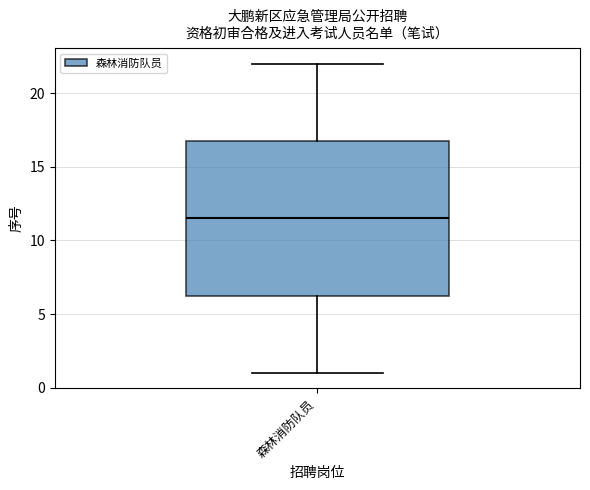

Transcribe this box plot: give where the median line is, the range the box spans, and where the two whiskers end, as read against the y-axis. The values are not printed on the chart, so give them approximately, as read against the axis.

median 11.5, box 6.5 to 17.0, whiskers 1.0 to 22.0